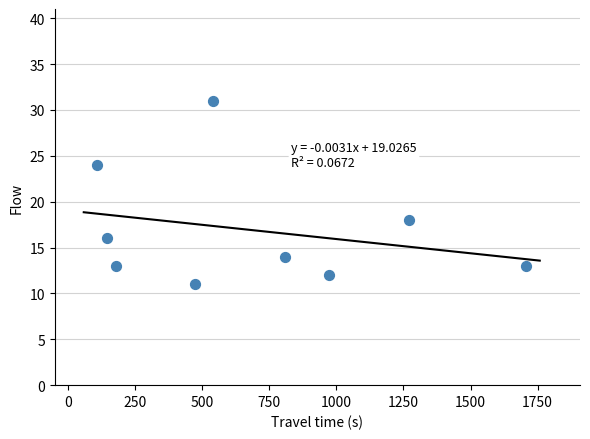

What is the range of X values (max minus min)?

1600